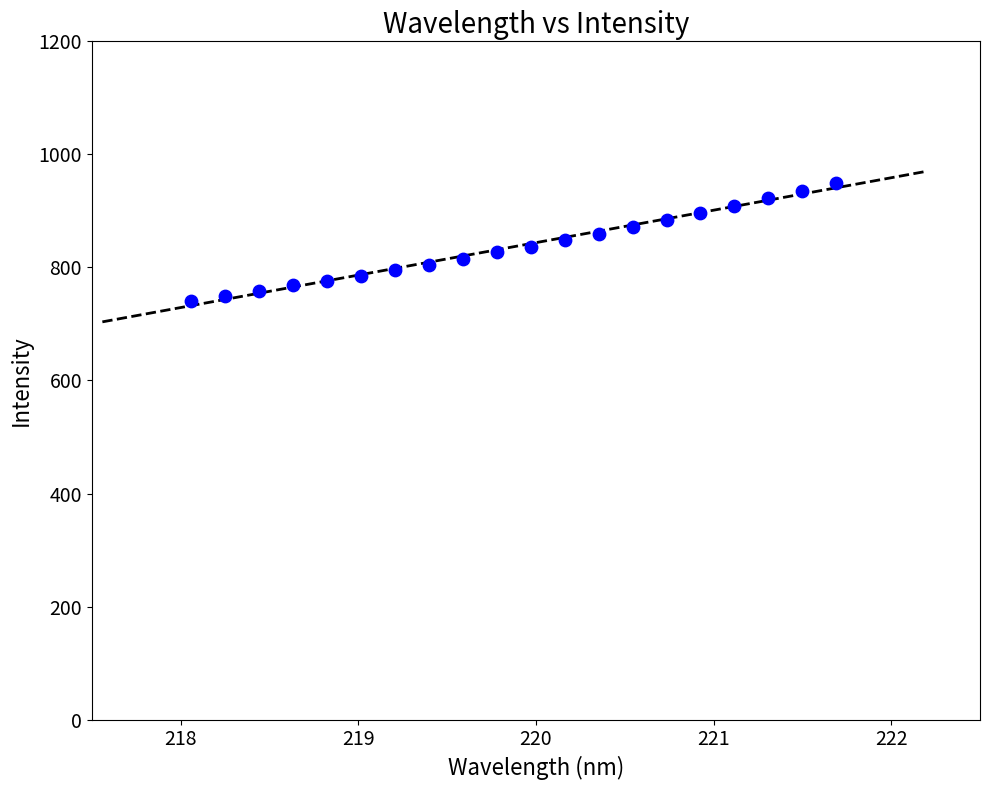

What is the range of X values (max minus min)?

3.6